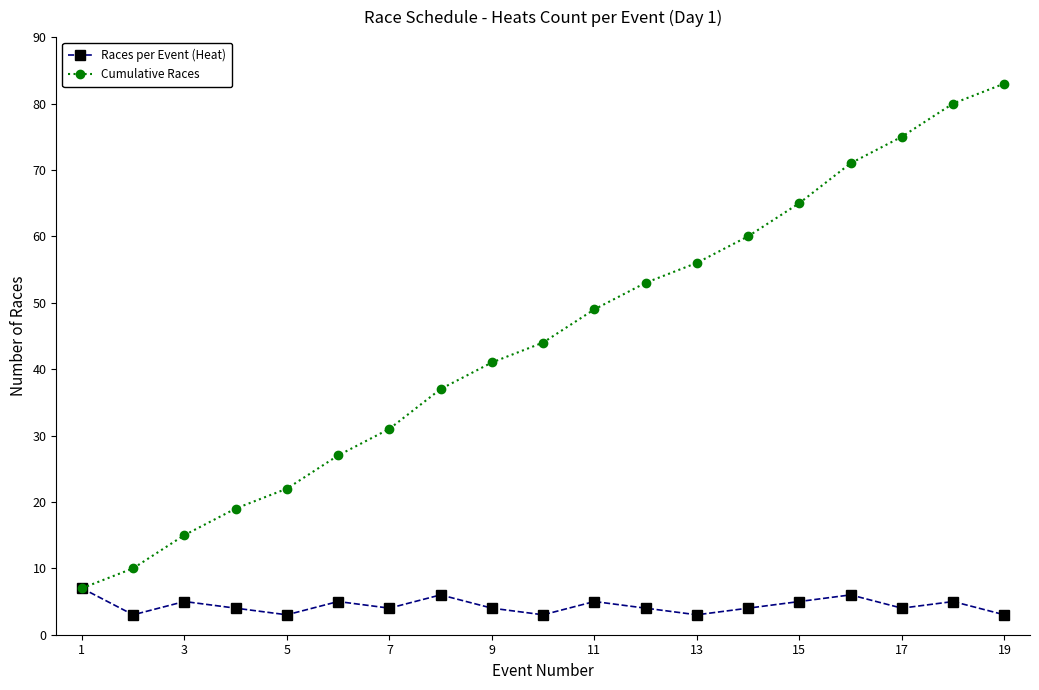

Rank the series by their maximum value, from lowest to highest.

Races per Event (Heat), Cumulative Races